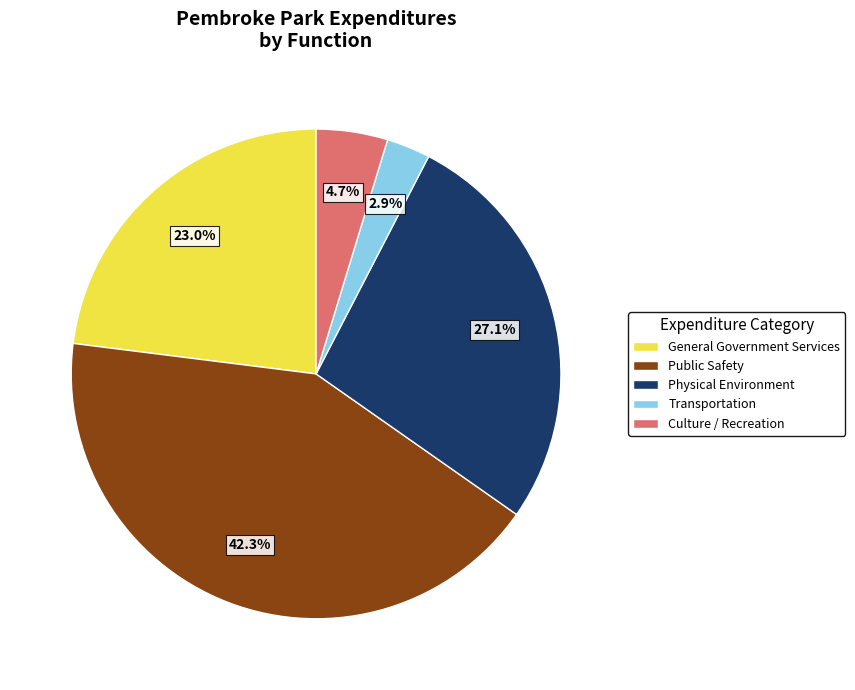

How much of the chart is everything except Physical Environment?

72.9%